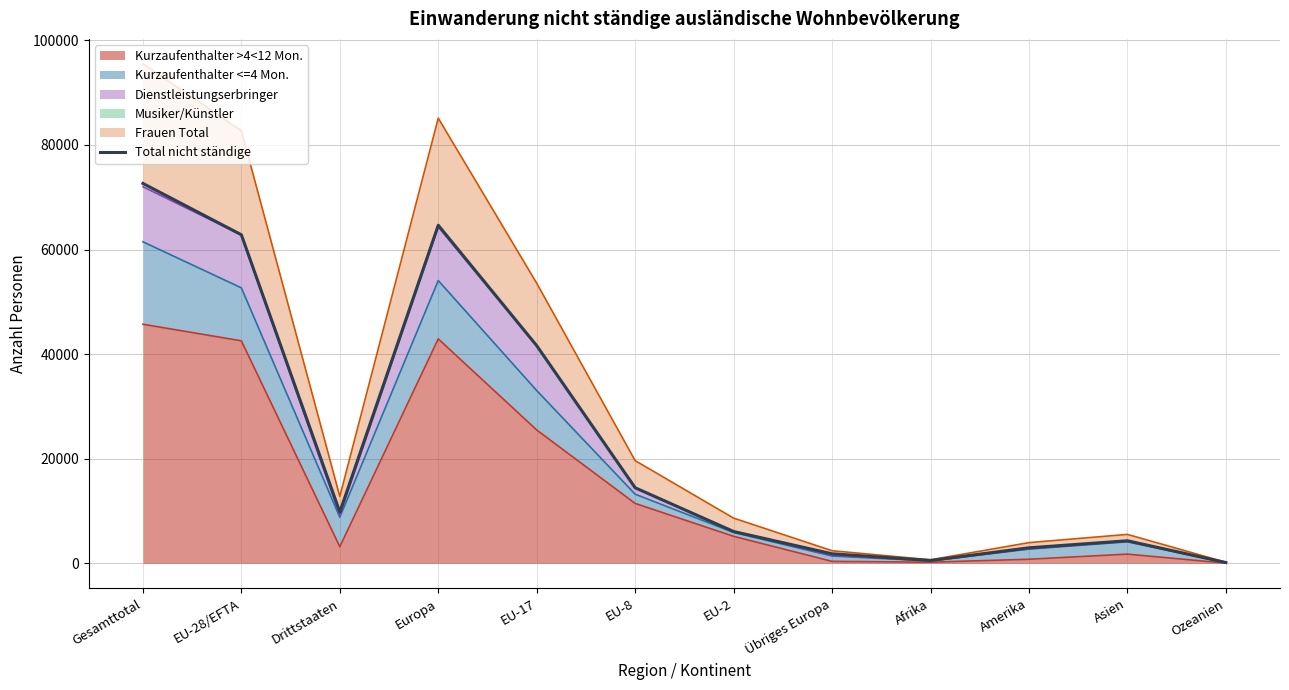

What is the minimum value shown in the chart?

154